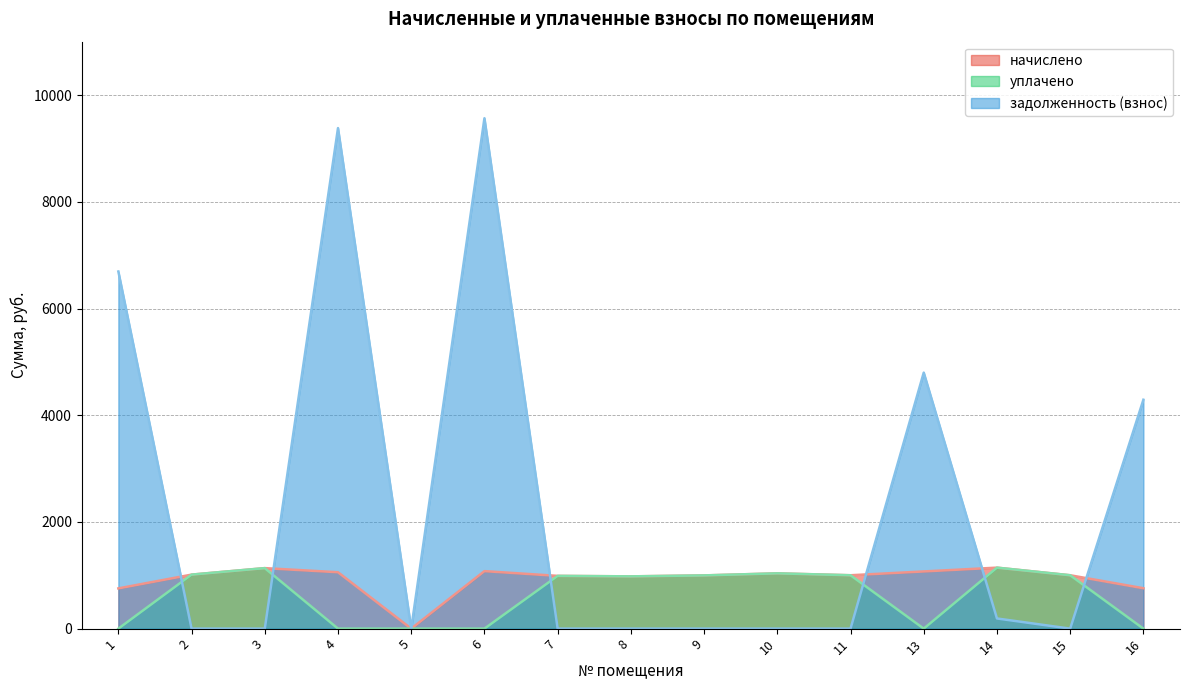

What is the total value across all series at 1?

7450.5